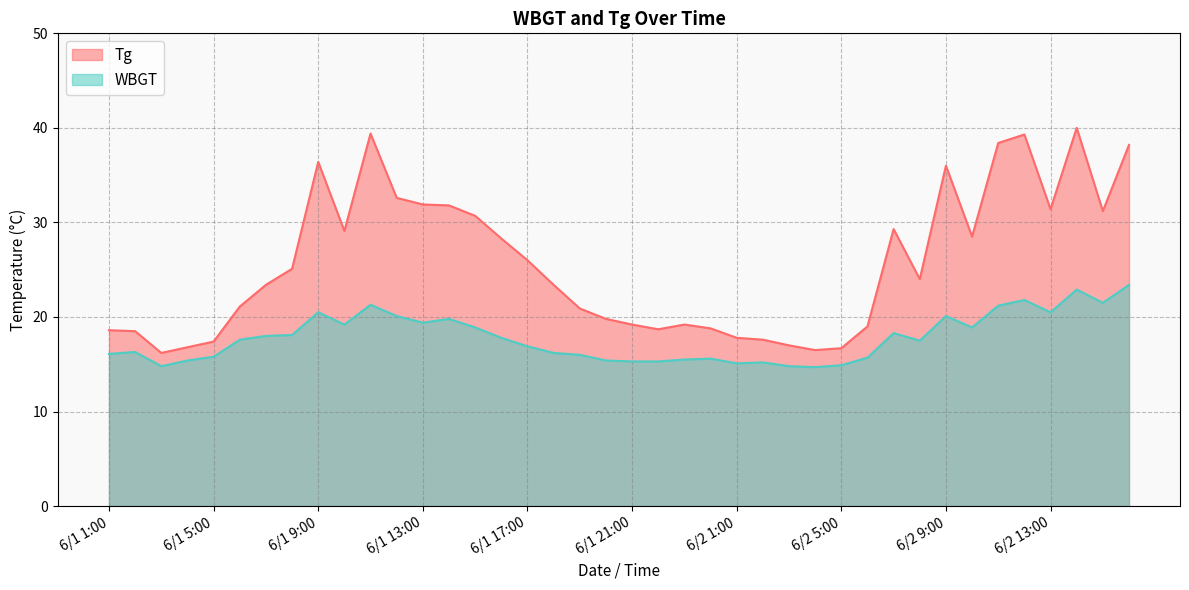

What is the spread (max minus min) of values at 6/1 5:00?

1.6